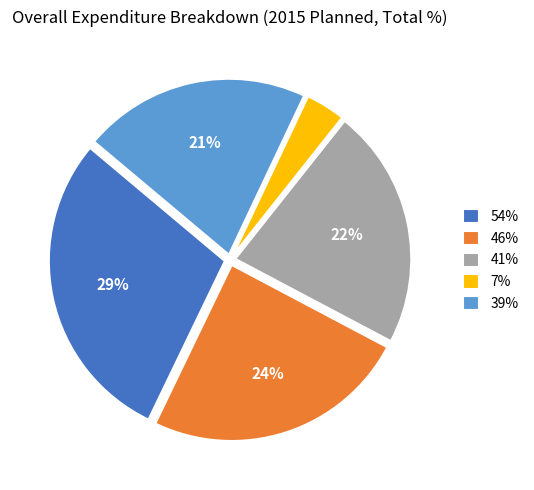

To the nearest percent, what is the average slice percentage?

20%